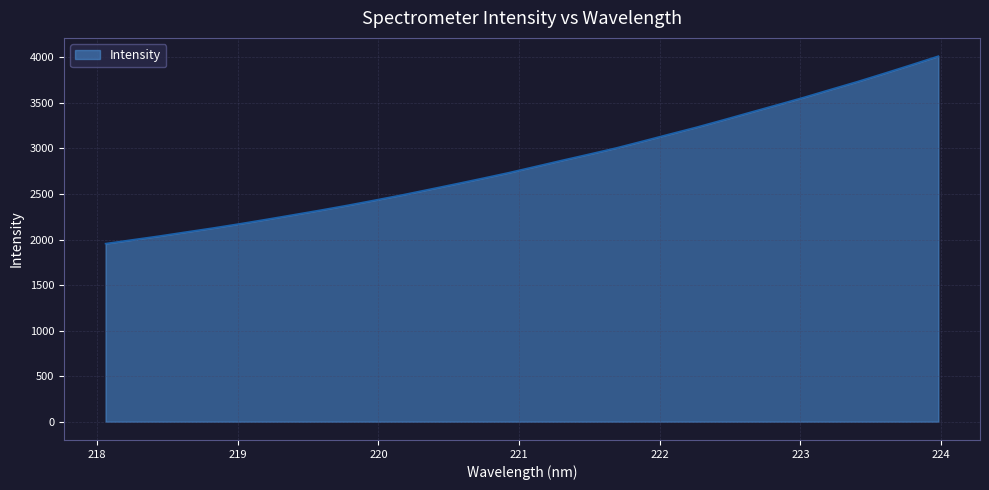

What is the smallest value displayed?

1955.0